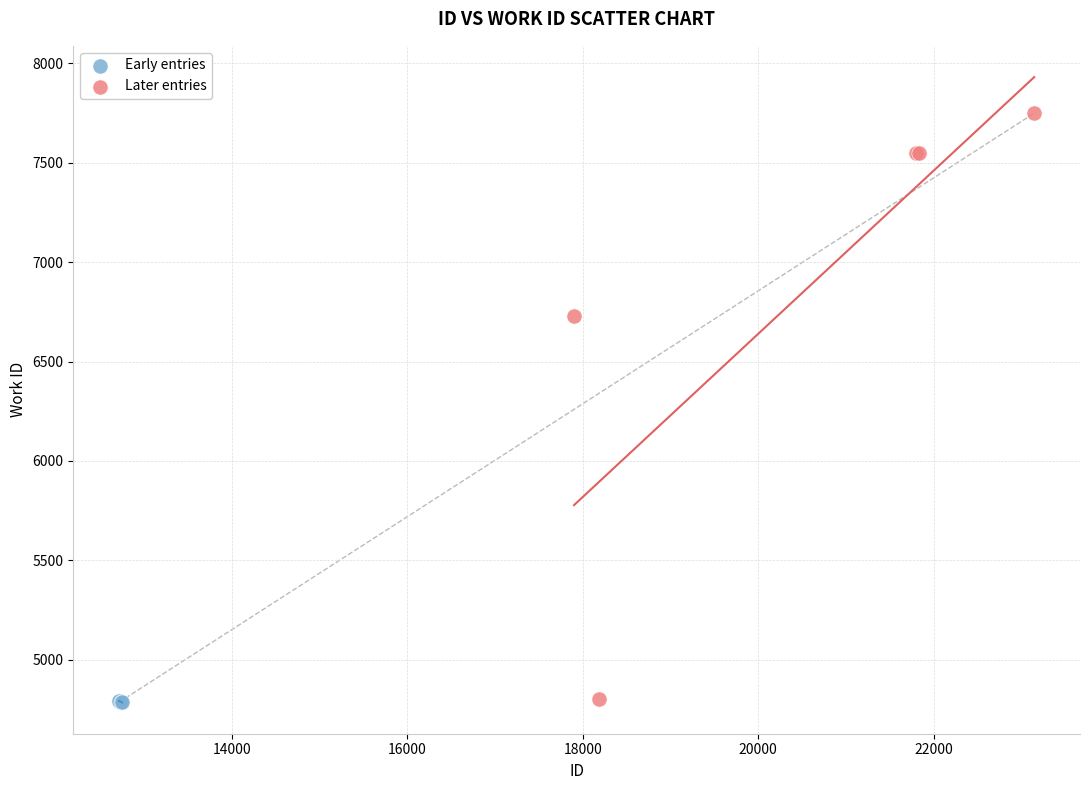

What are all the series names shown in the legend?

Early entries, Later entries